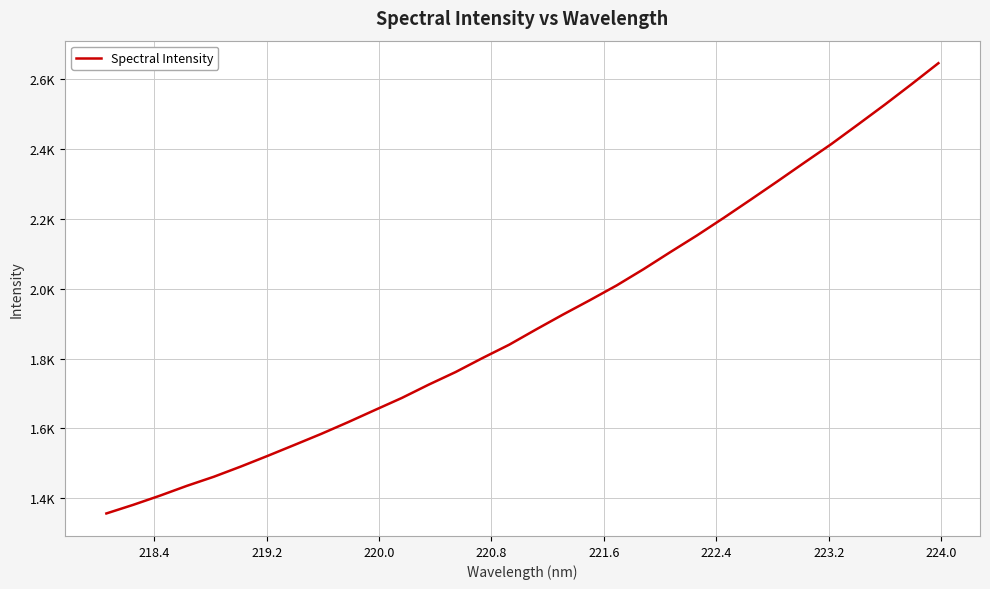

Does the chart have visible grid lines?

Yes